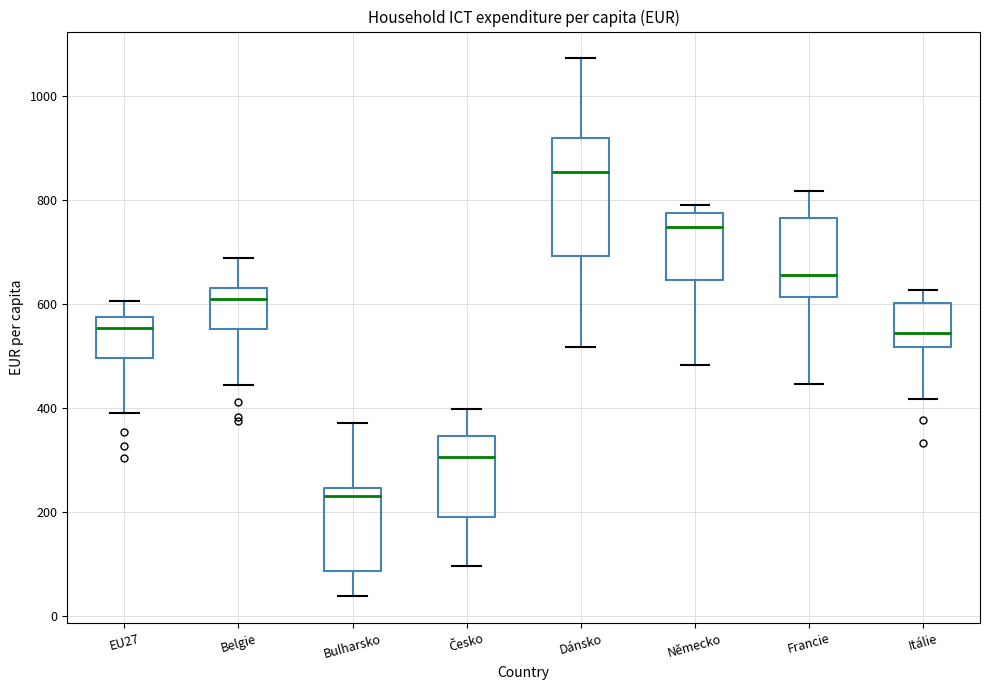

Reading left to right, read every box against the y-axis: the position of its median line, the range the box covers, and the ends of its whiskers. The values are not printed on the chart, so give them approximately, as read against the axis.

EU27: median 560, box 500 to 580, whiskers 400 to 600
Belgie: median 620, box 560 to 640, whiskers 440 to 680
Bulharsko: median 240 (just below the box's upper edge), box 80 to 240, whiskers 40 to 380
Česko: median 300, box 200 to 340, whiskers 100 to 400
Dánsko: median 860, box 700 to 920, whiskers 520 to 1080
Německo: median 740, box 640 to 780, whiskers 480 to 800
Francie: median 660, box 620 to 760, whiskers 440 to 820
Itálie: median 540, box 520 to 600, whiskers 420 to 620